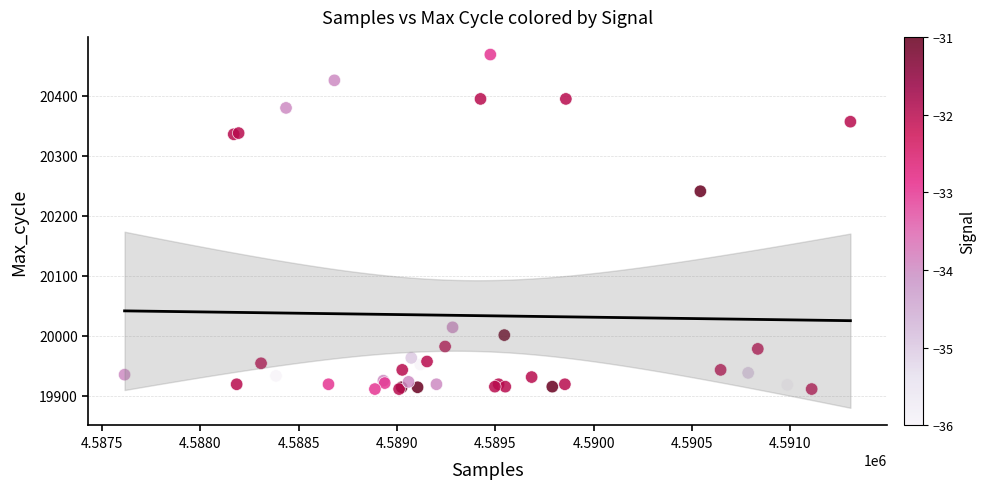

What Y value in the scatter plot is closest to 20190?

20241